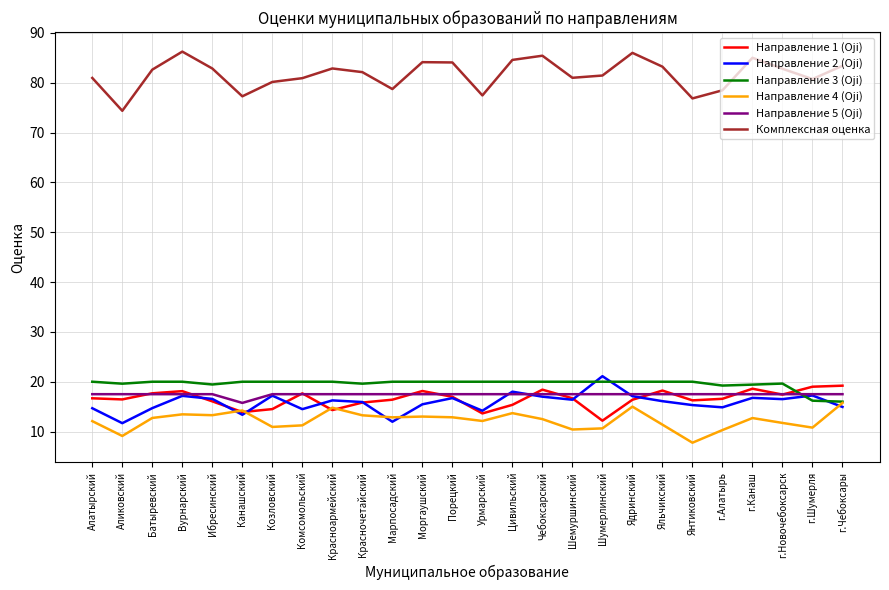

What is the total value across all series at Комсомольский?

161.8